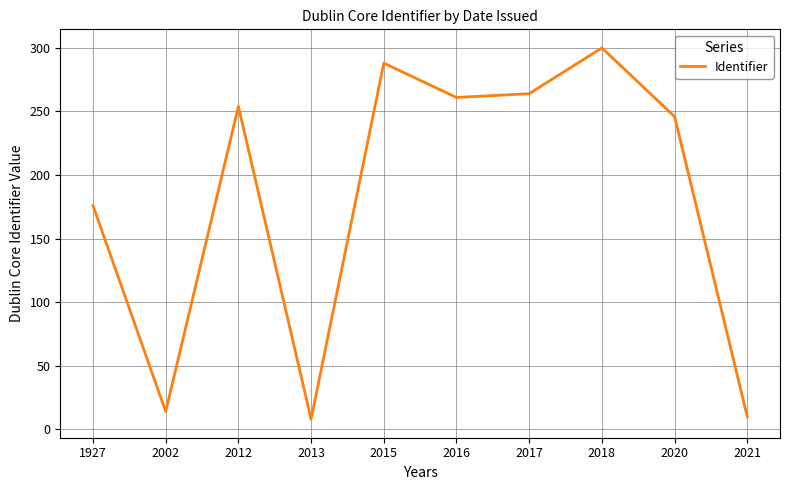

What is the difference between the maximum and minimum values?

292